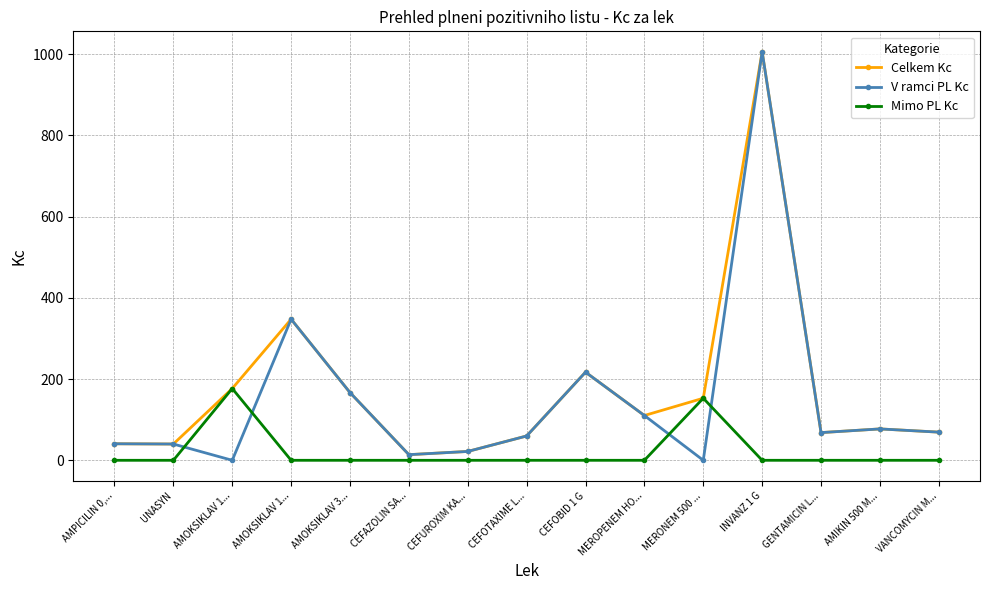

How many lines are shown in the chart?

3